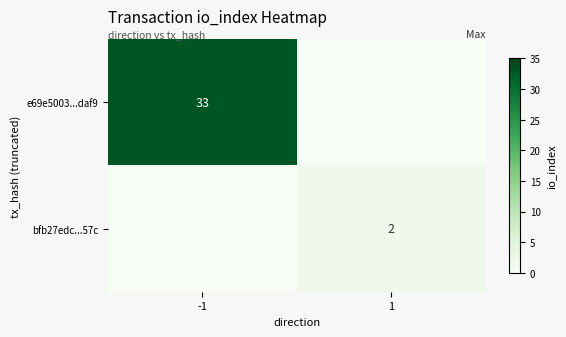

The e69e5003...daf9 series shows 33 at -1. True or false?

True